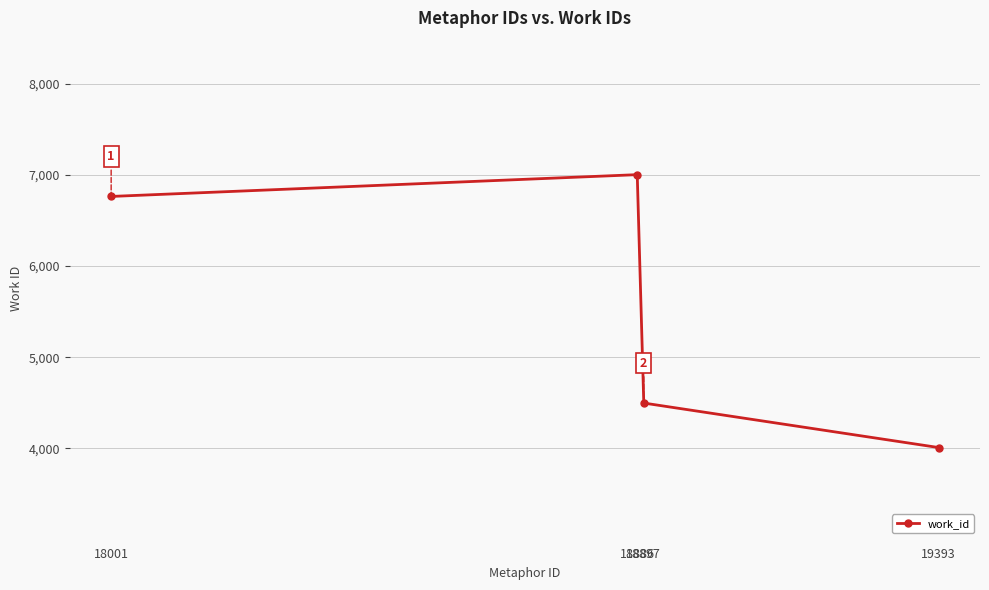

At which category does the data reach its first local peak?

18886